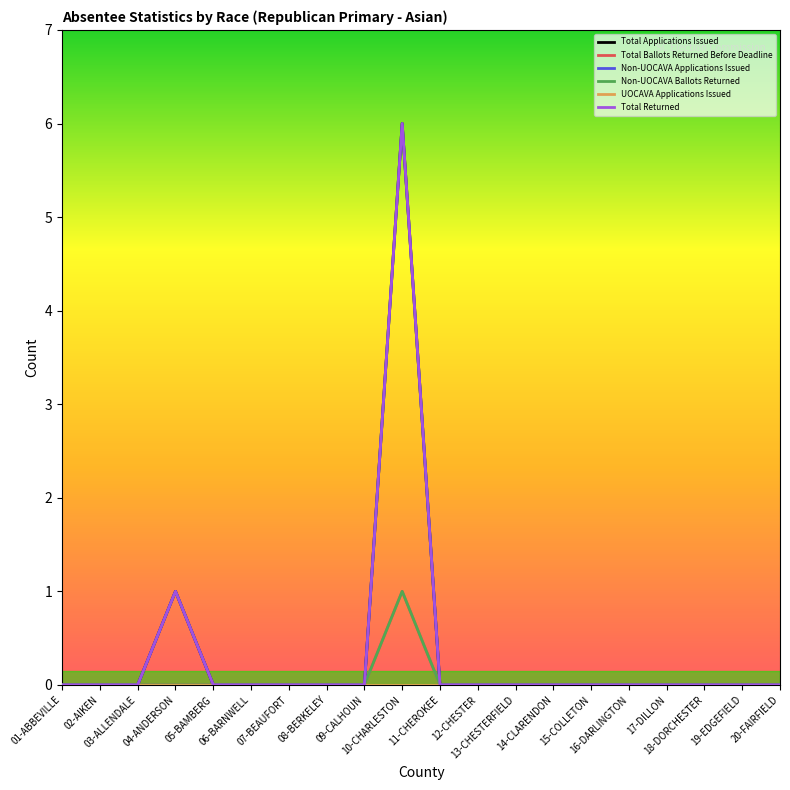

True or false: UOCAVA Applications Issued has more than 1 points higher than both neighbors.

False